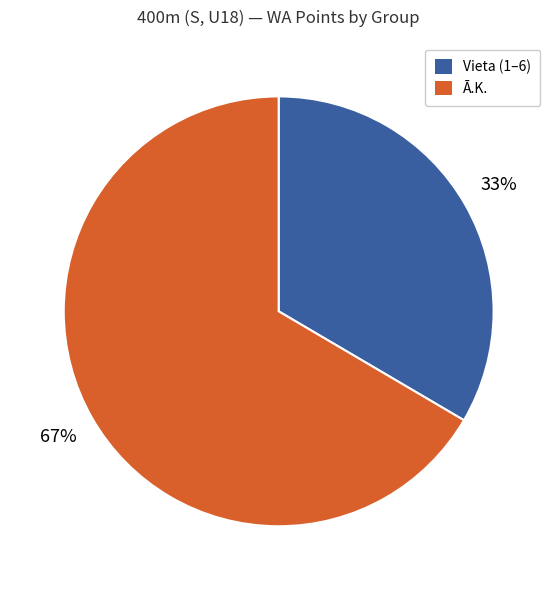

To the nearest percent, what percentage of the pie is Vieta (1–6)?

33%